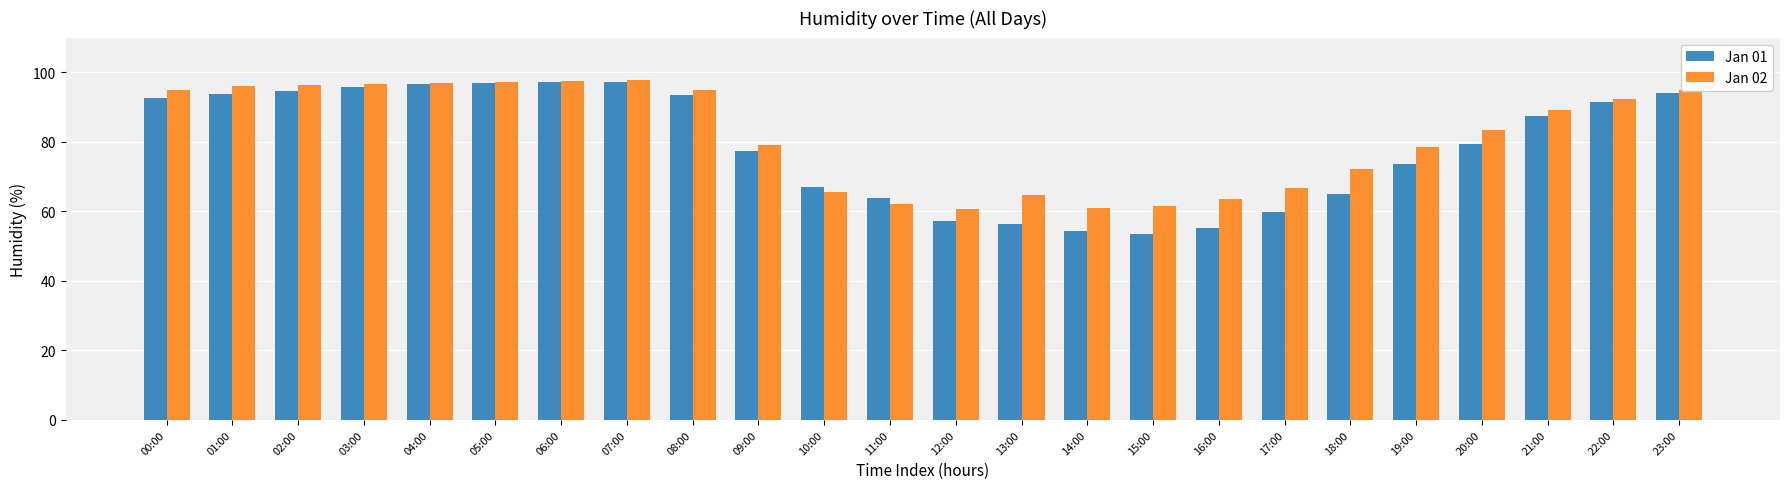

What is the total value across all series at 17:00?

126.6